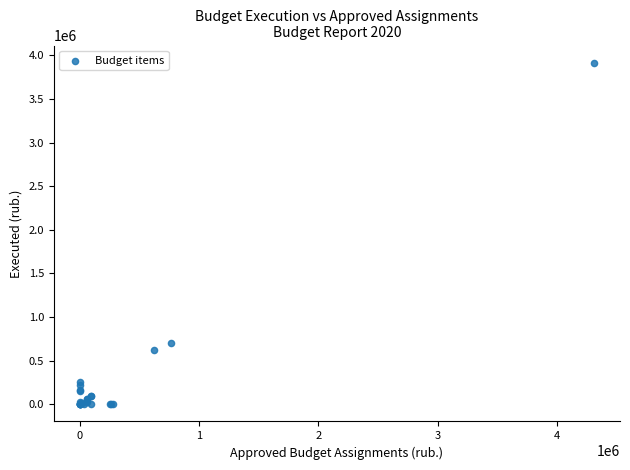

What Y value in the scatter plot is closest to 1957738?

699600.0